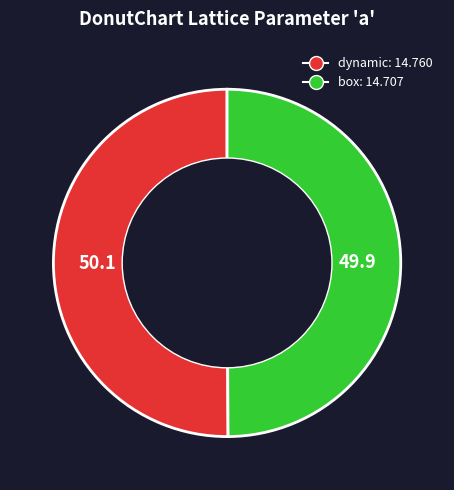

Do box and dynamic together represent more than half of the pie?

Yes